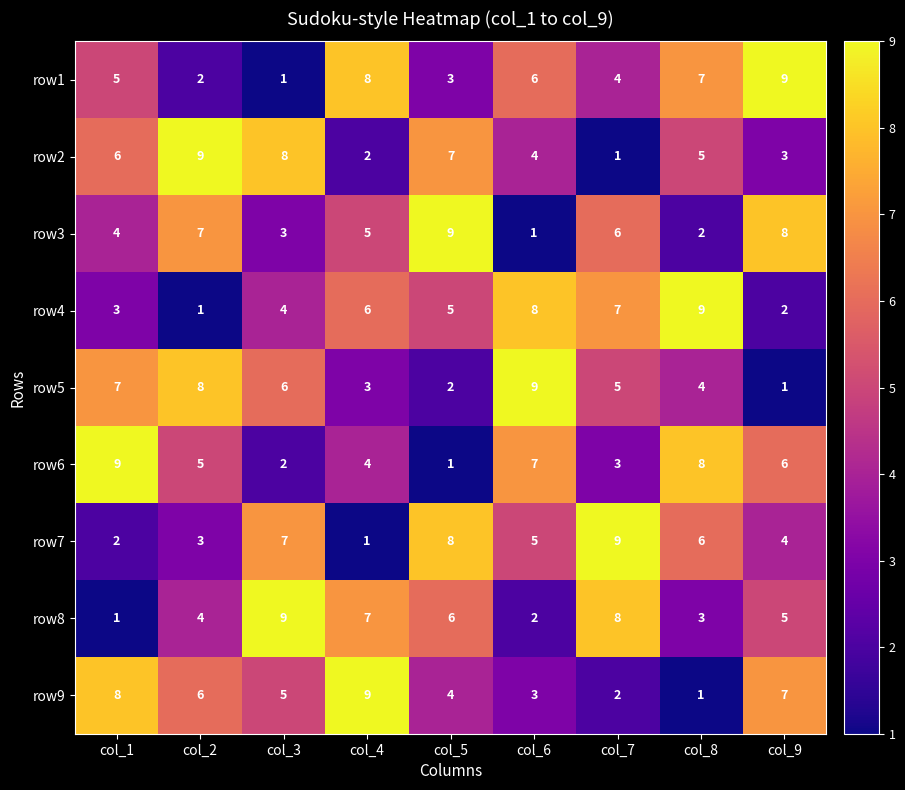

What is the average value of the row3 series?

5